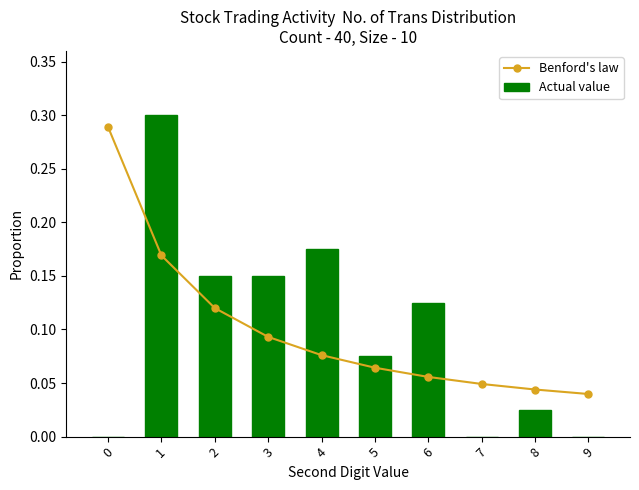

At which category is the sum across all series the highest?

1